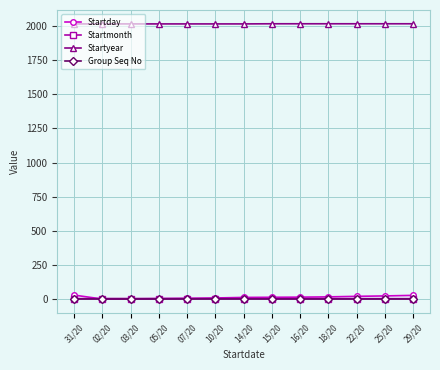

How many series are shown in this chart?

4